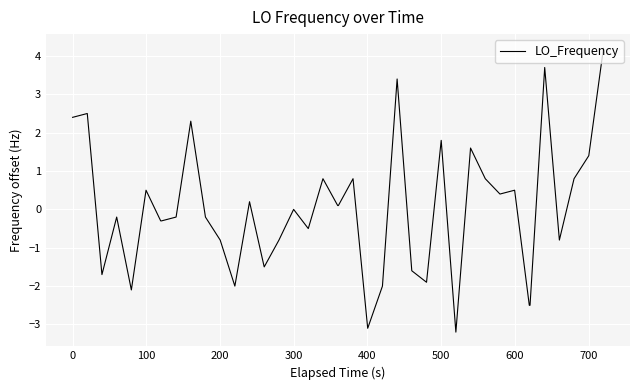

What is the minimum value shown in the chart?

-3.2